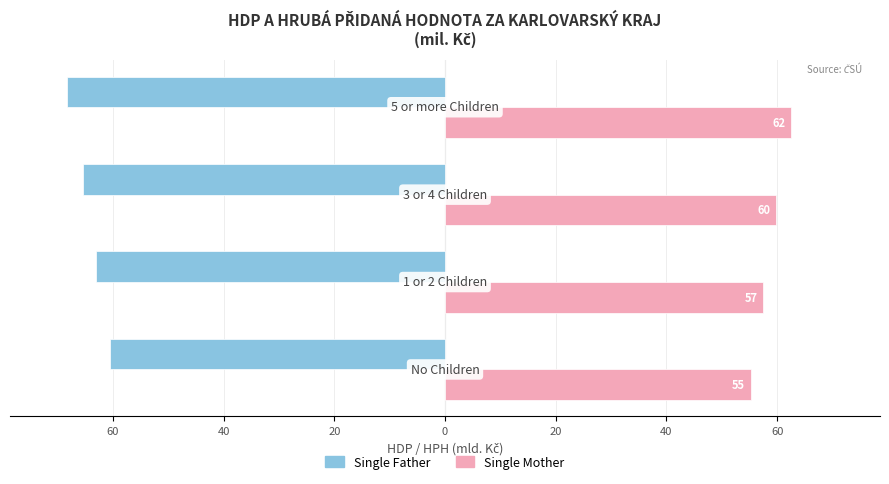

Reading left to right, list all the values displayed in this chart.

Single Father: 80=-60.6	60=-63.0	40=-65.4	20=-68.3
Single Mother: 80=55.2	60=57.5	40=59.8	20=62.5